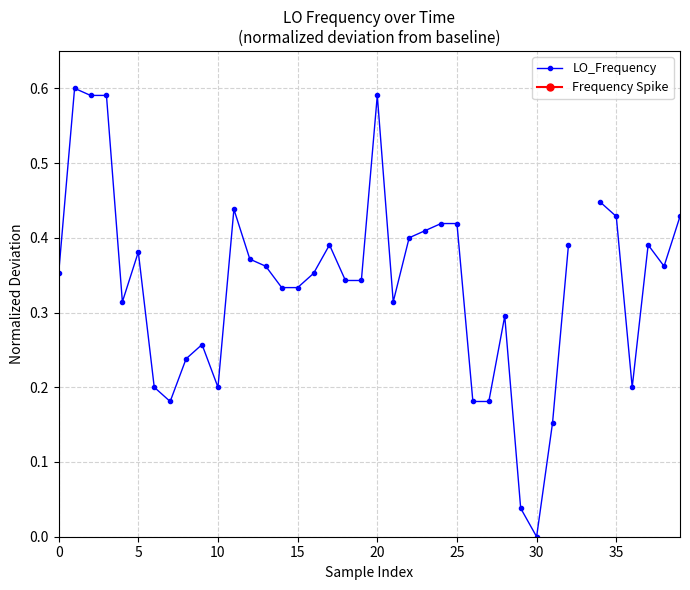

Which series has the largest range (max minus min)?

LO_Frequency